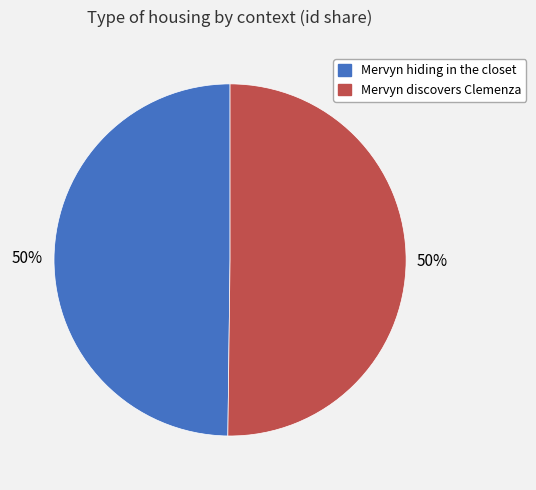

Is it true that Mervyn hiding in the closet is 50% of the pie?

True